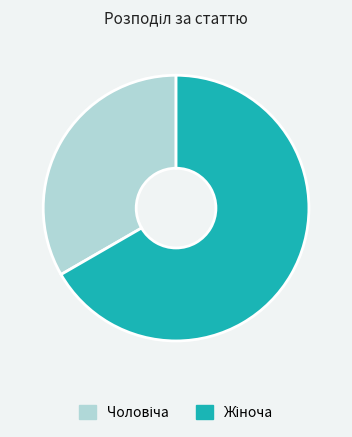

Is there any slice that represents more than half of the pie?

Yes